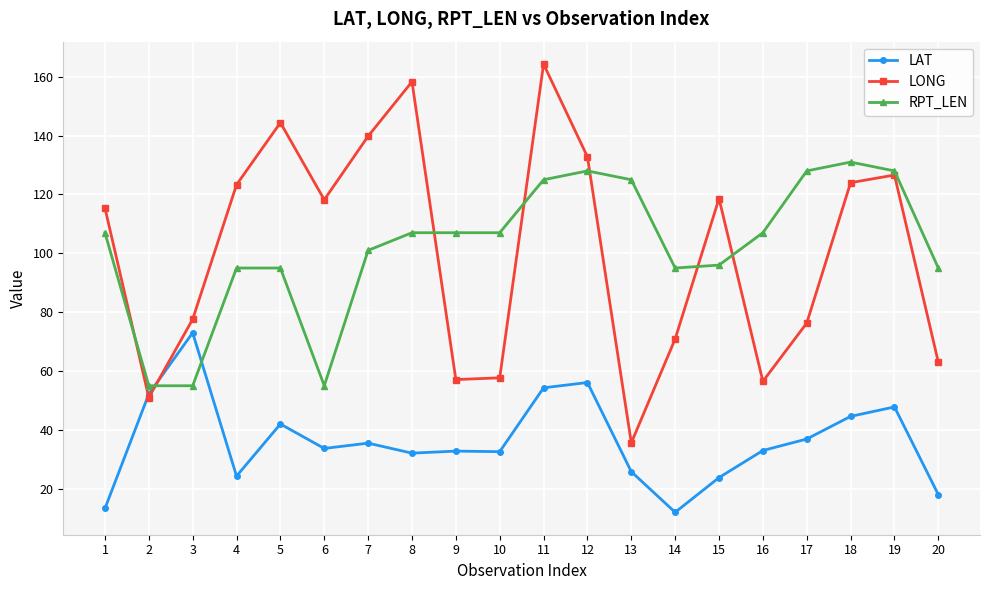

Which series has the widest spread of values?

LONG